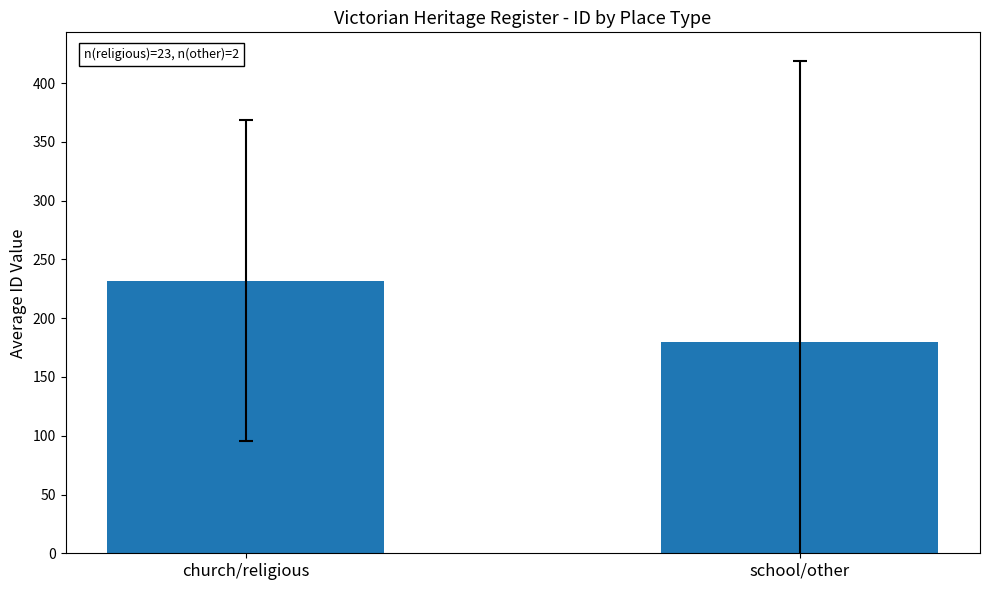

At which label is the value closest to 205?

school/other